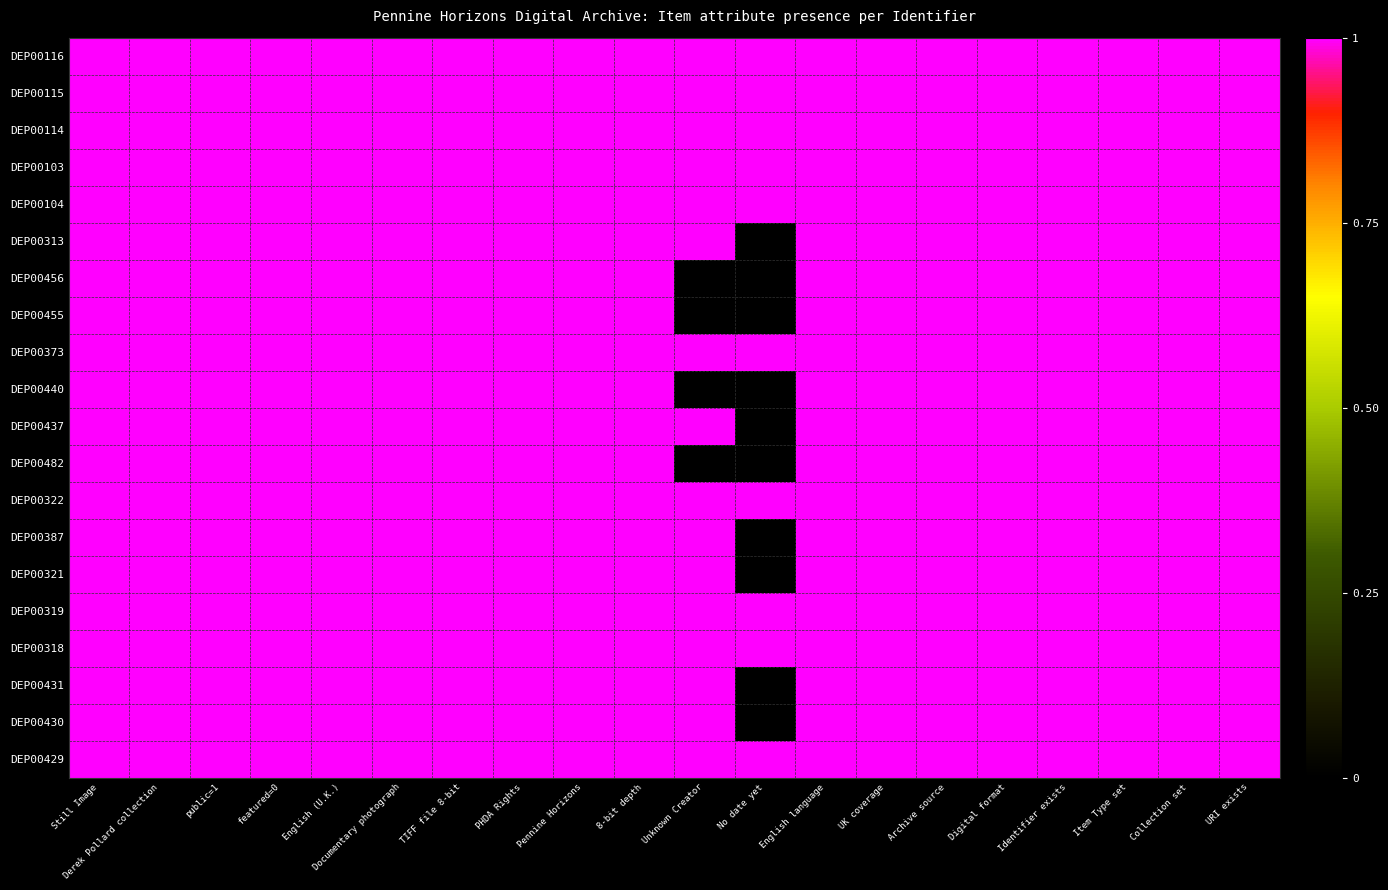

Which label corresponds to the smallest value in the chart?

No date yet